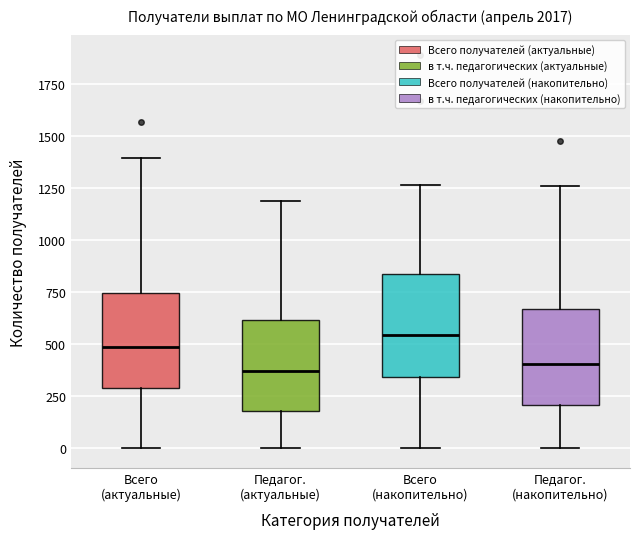

Where is the lower edge of the box for Всего (актуальные) on the y-axis? The values are not printed on the chart, so give them approximately, as read against the axis.

300